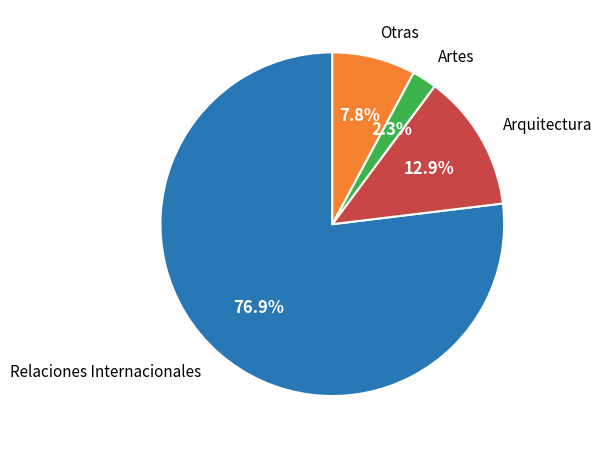

Does any single category account for the majority?

Yes